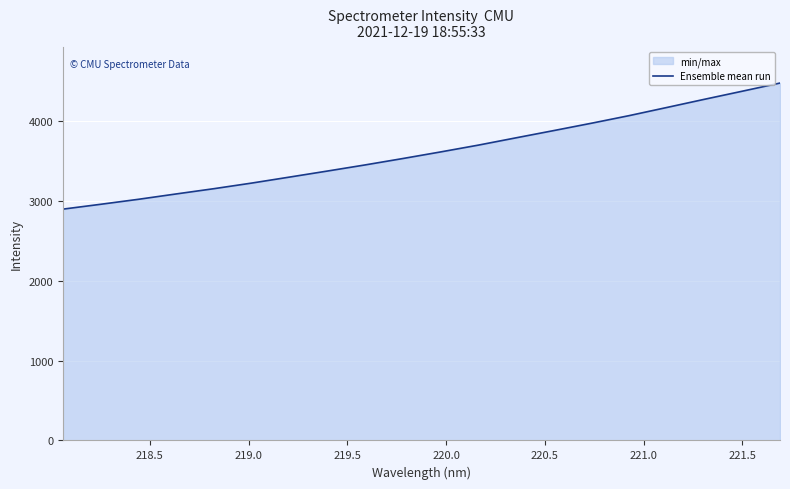

How many data points are less than 3611?

10